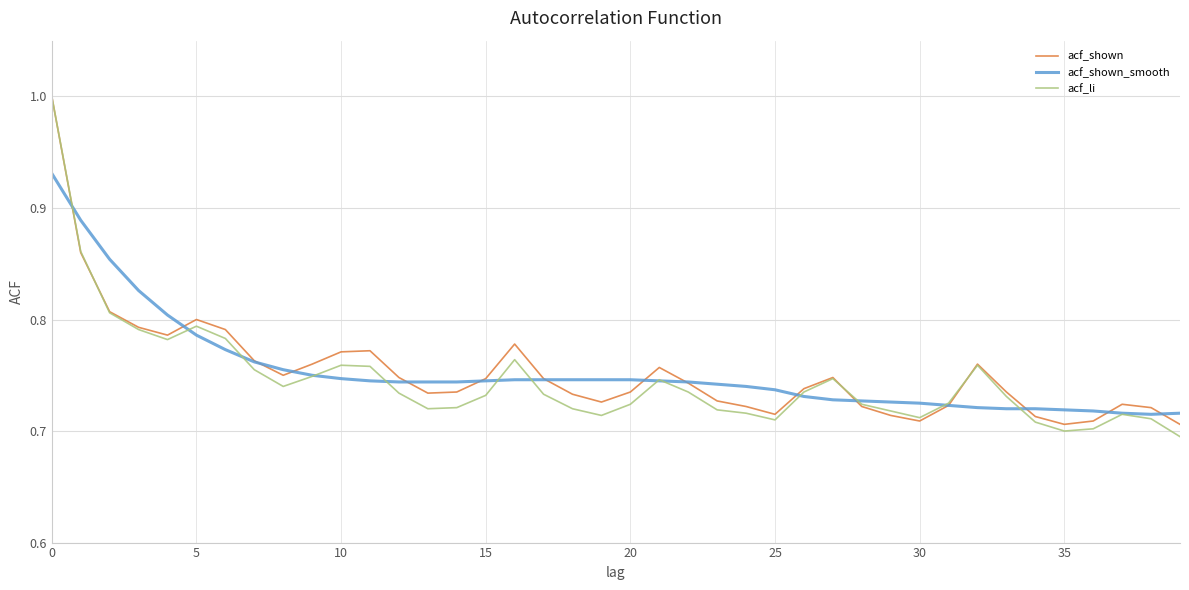

What is the maximum value shown in the chart?

1.0